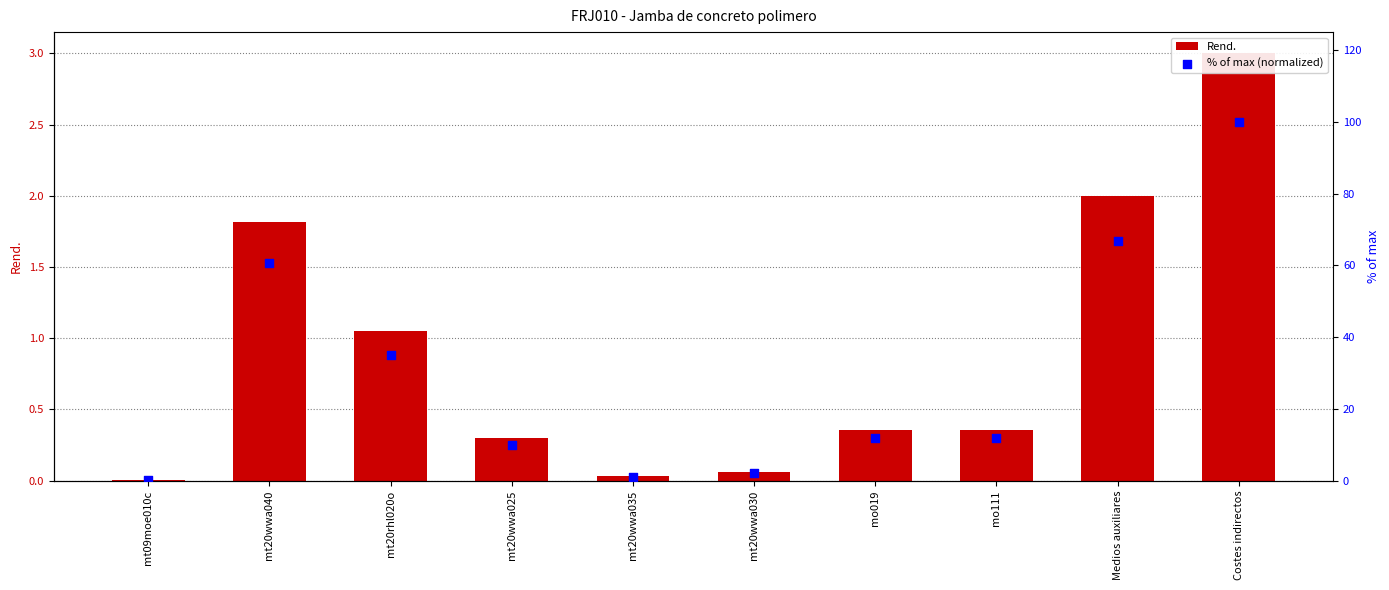

Which series reaches the maximum Y coordinate?

% of max (normalized)